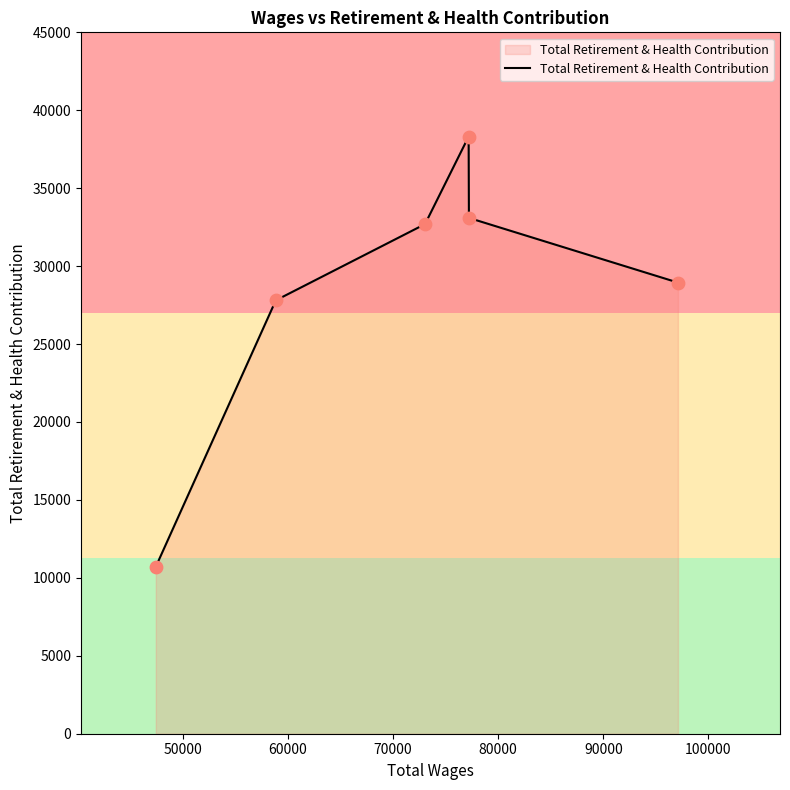

True or false: the data has more than 1 interior local peaks.

False